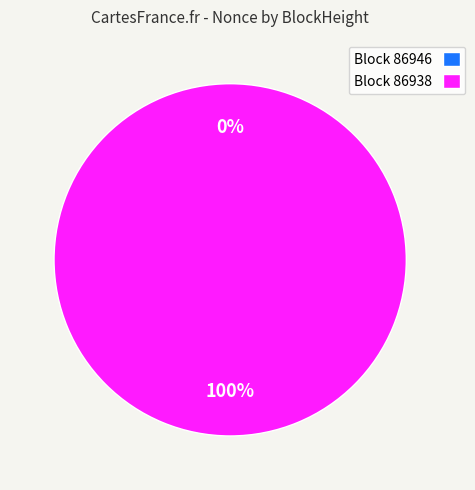

Rank the categories by value from lowest to highest.

86946, 86938